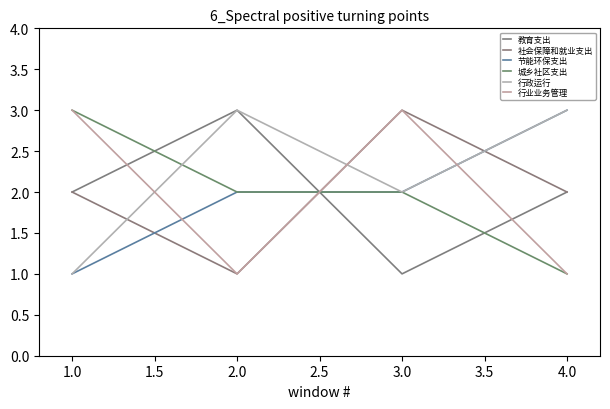

Does the chart have visible grid lines?

No